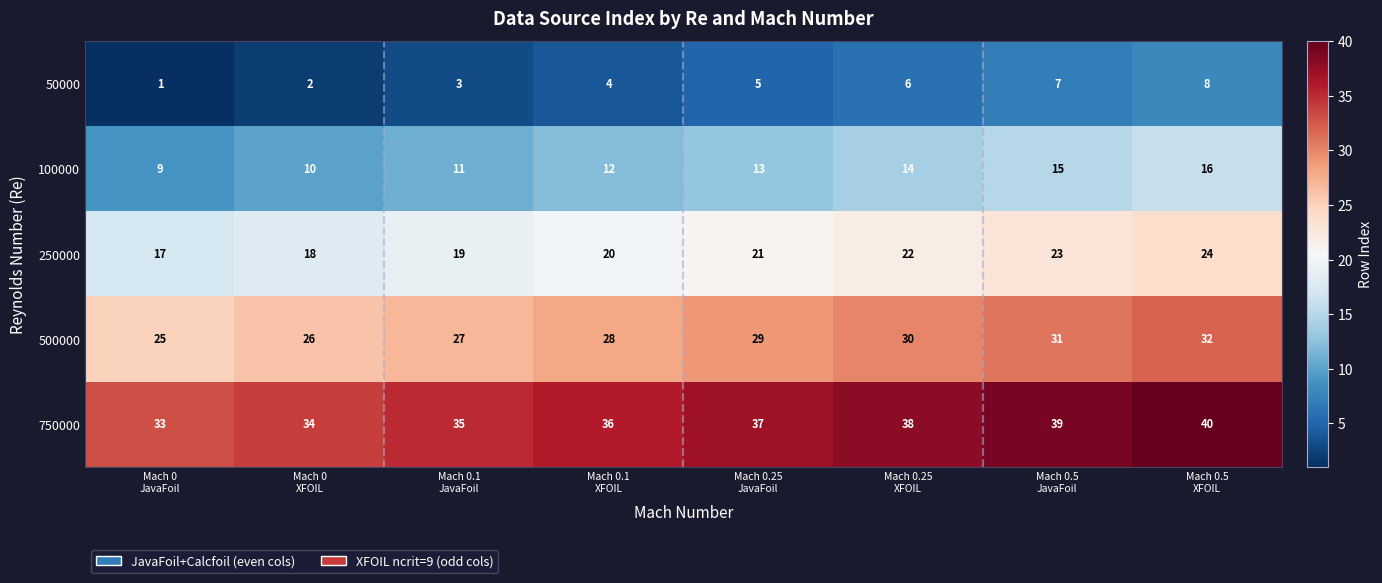

Which series has the largest total across all categories?

750000